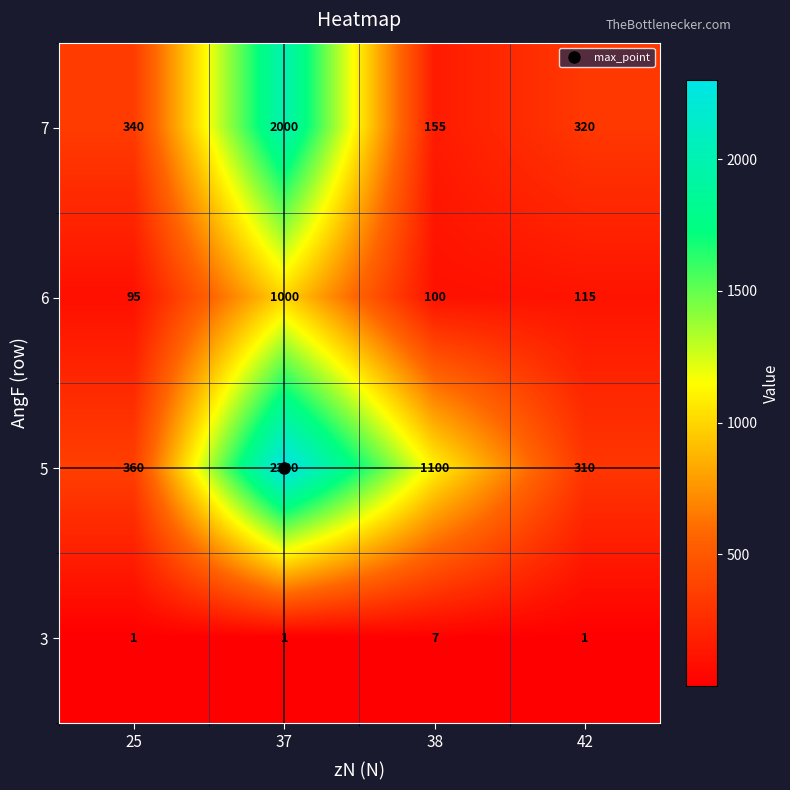

At how many categories does at least one series exceed 1267?

1